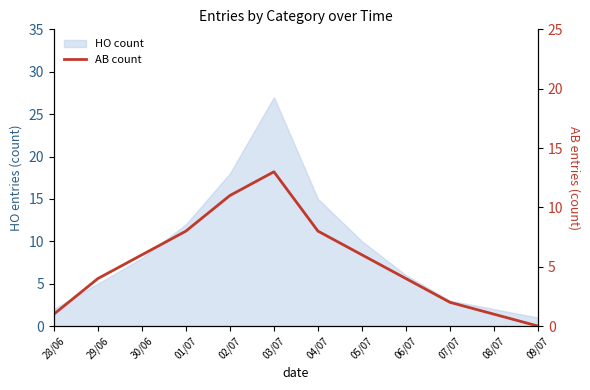

Where is the data nearest to the value 6?

30/06